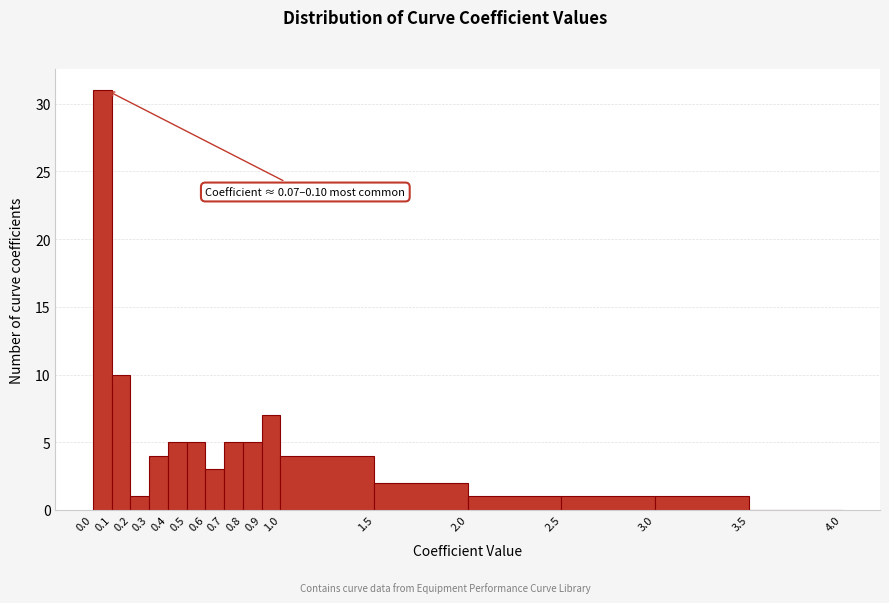

Which range on the x-axis has the tallest bar?

0.0 to 0.1